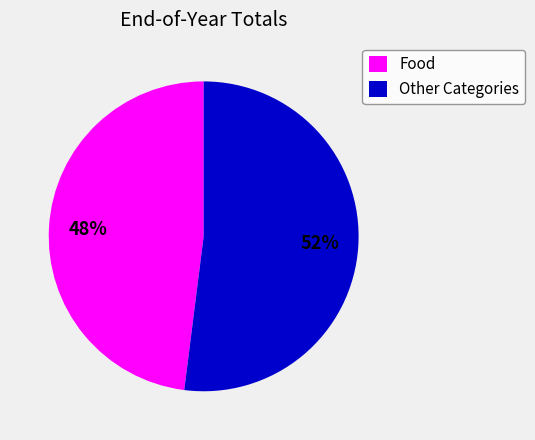

Rank the categories by value from highest to lowest.

Other Categories, Food